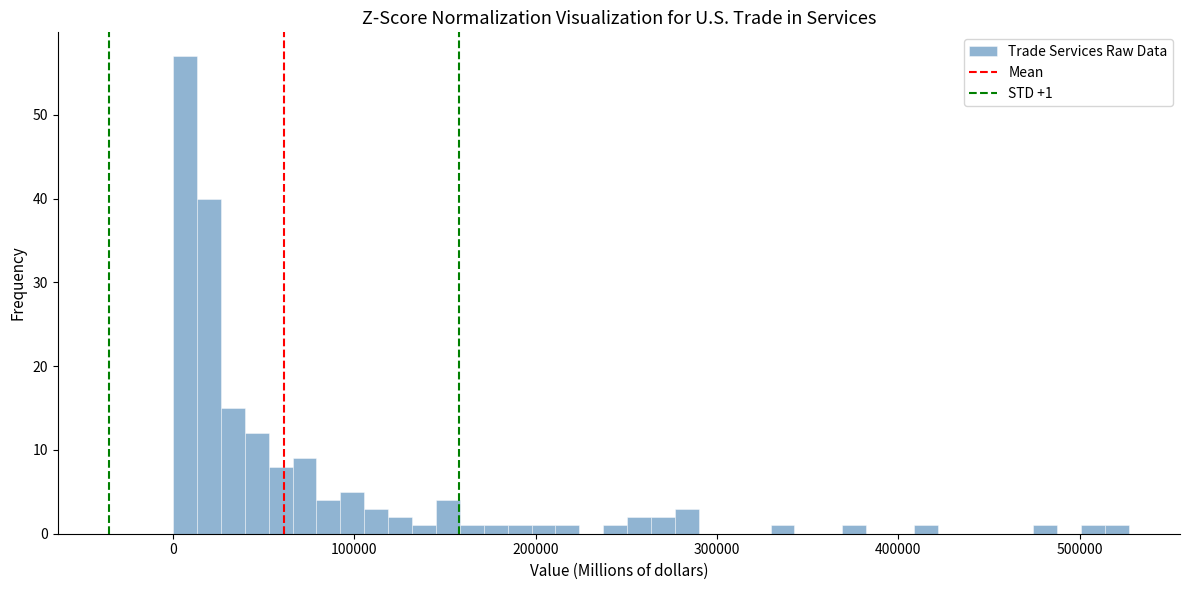

Read against the x-axis, roughly where is the centre of the tallest bar?

10000